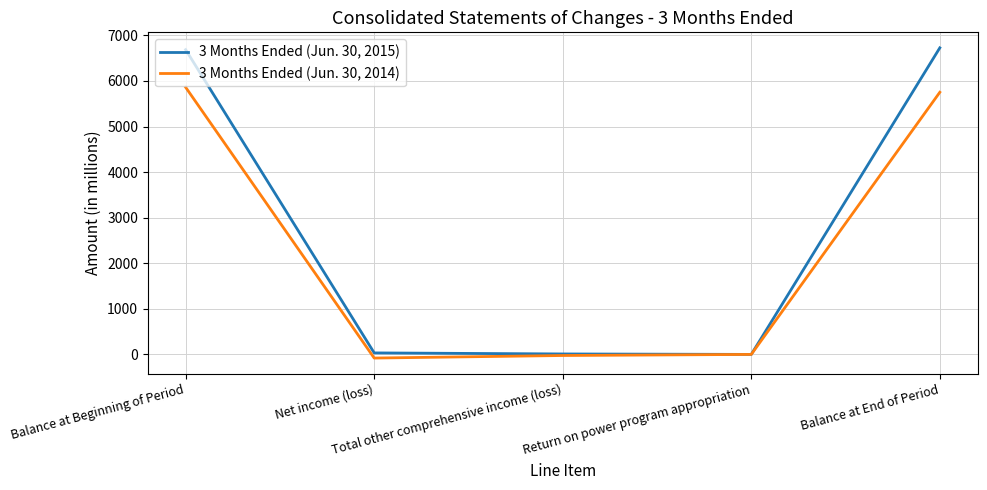

What is the lowest value of the 3 Months Ended (Jun. 30, 2014) series?

-81